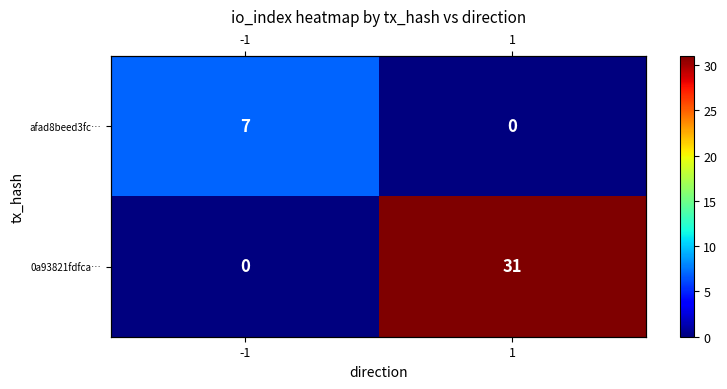

Rank the series by their maximum value, from highest to lowest.

0a93821fdfca…, afad8beed3fc…